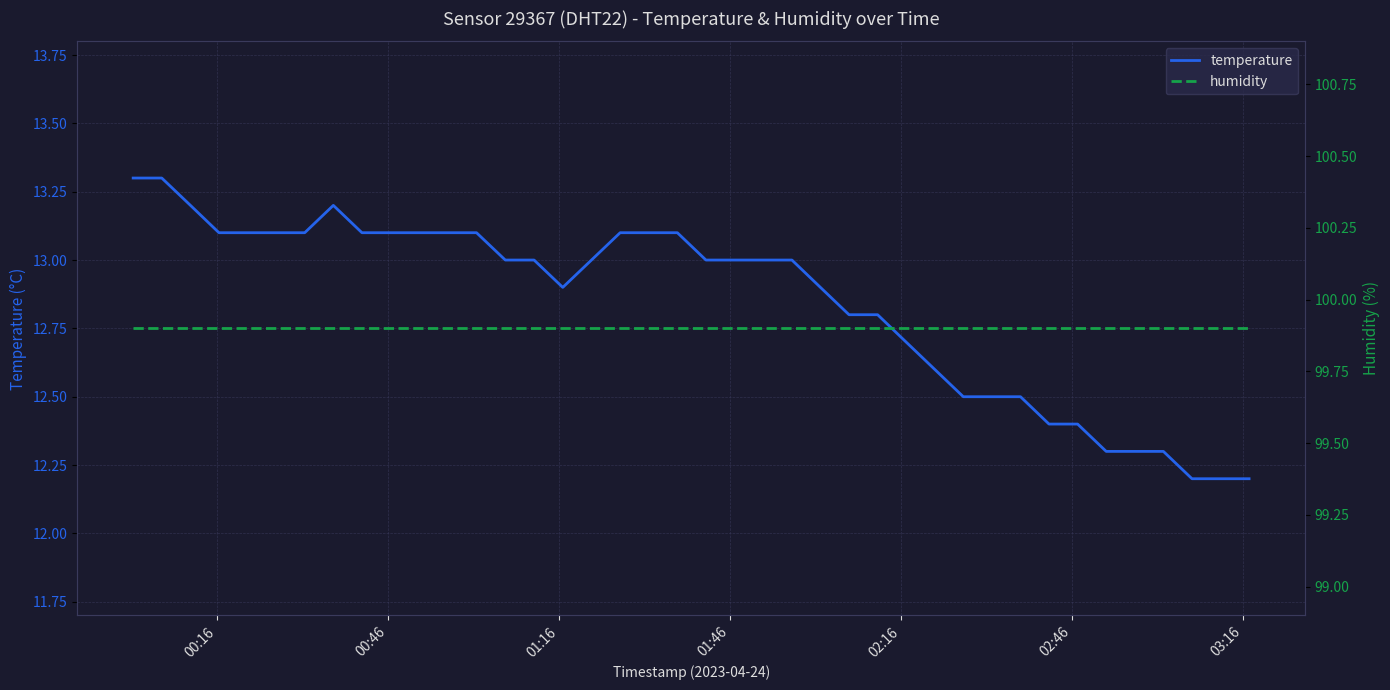

Which series has the largest range (max minus min)?

temperature